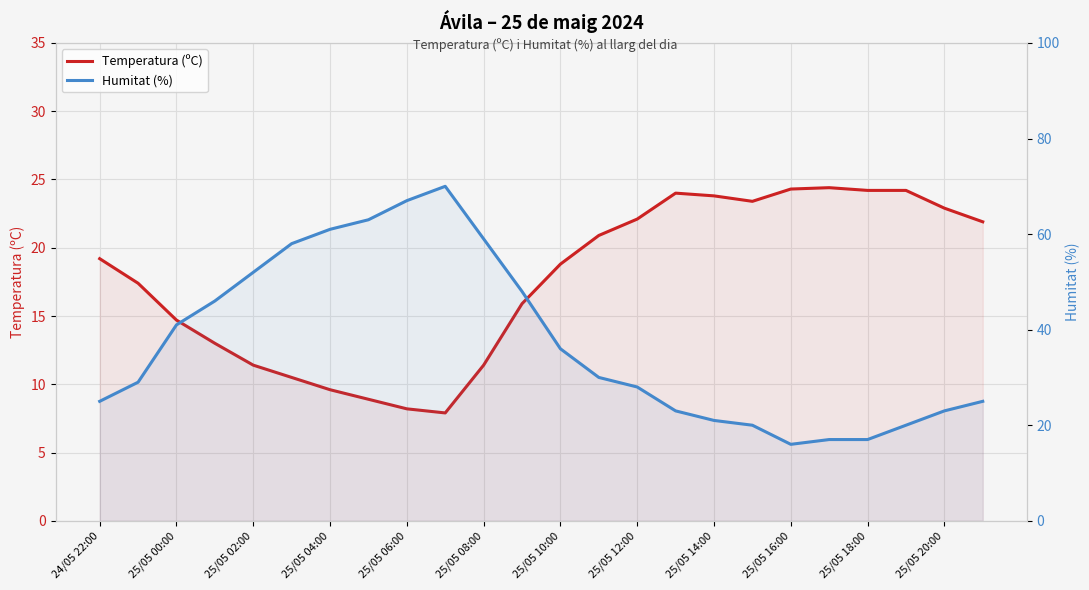

How many times do Temperatura (ºC) and Humitat (%) cross each other?

2